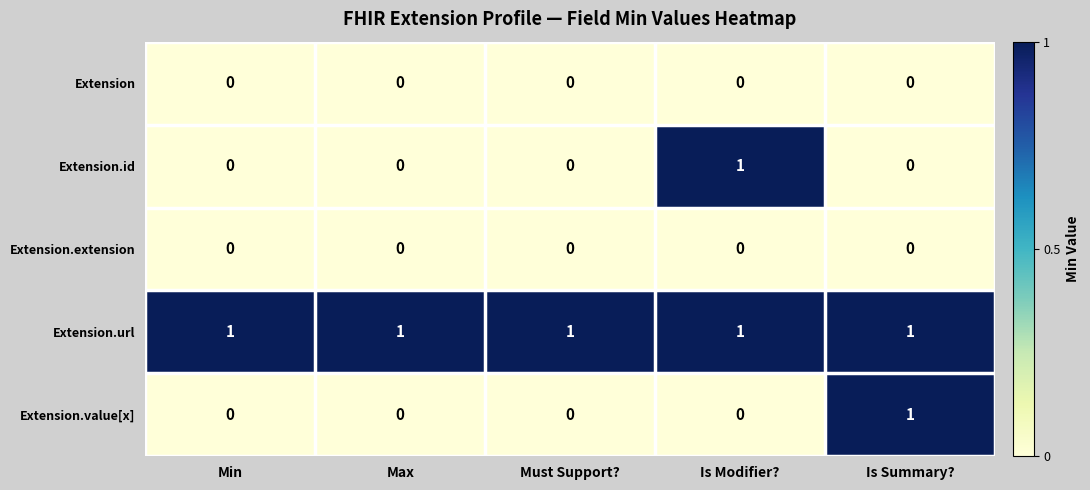

At how many categories does at least one series exceed 0?

5